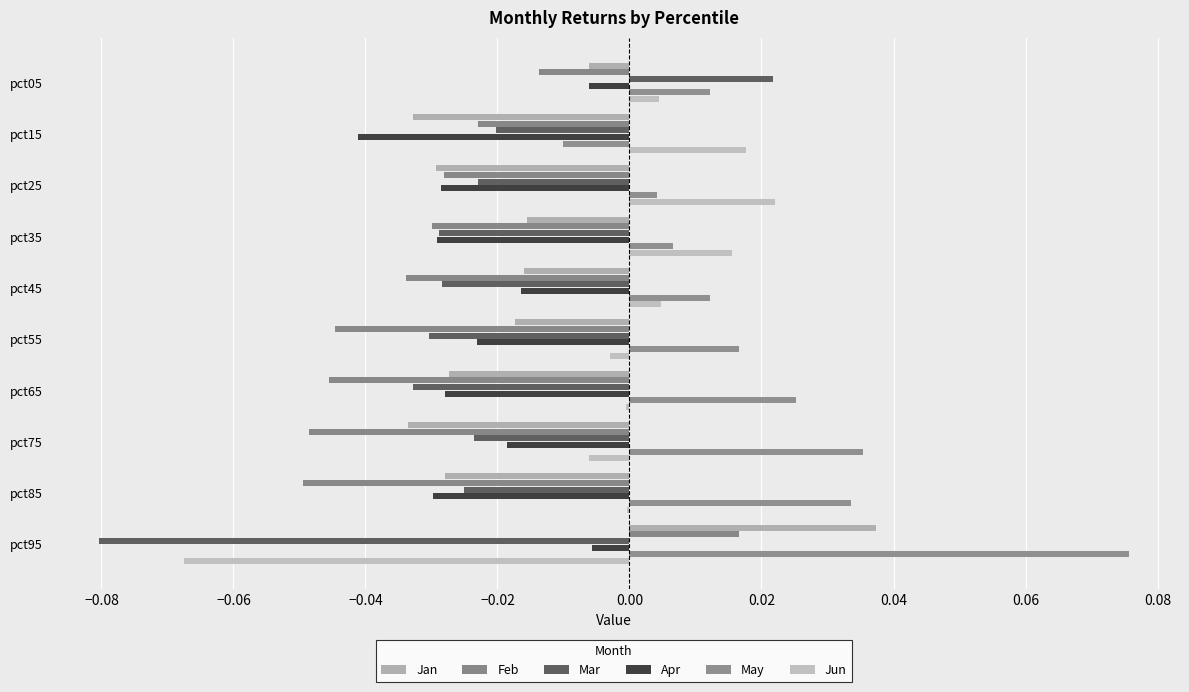

How many values in the Feb series exceed 0?

1